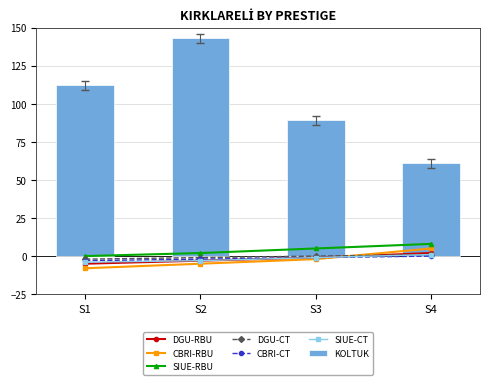

How many data points does each series have?

4